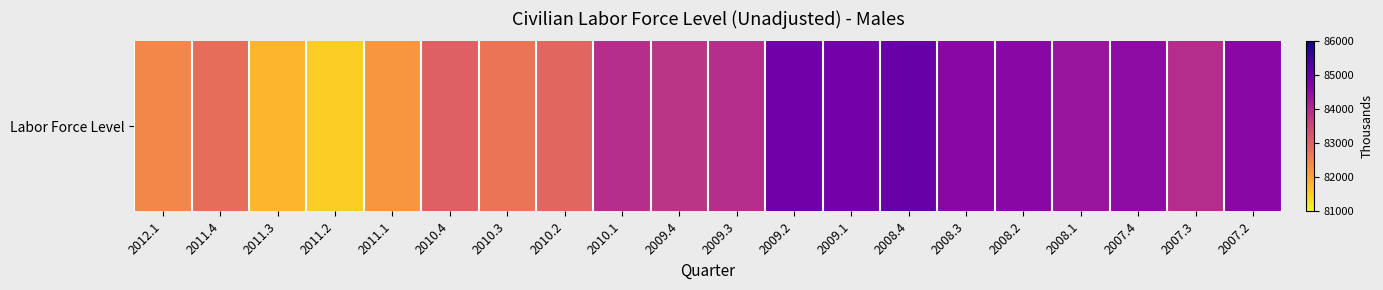

How many lines are shown in the chart?

1